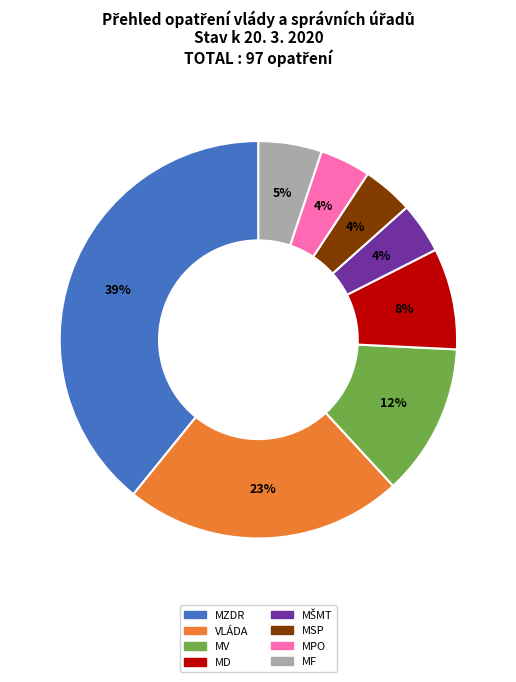

The VLÁDA slice represents 30% of the pie. True or false?

False